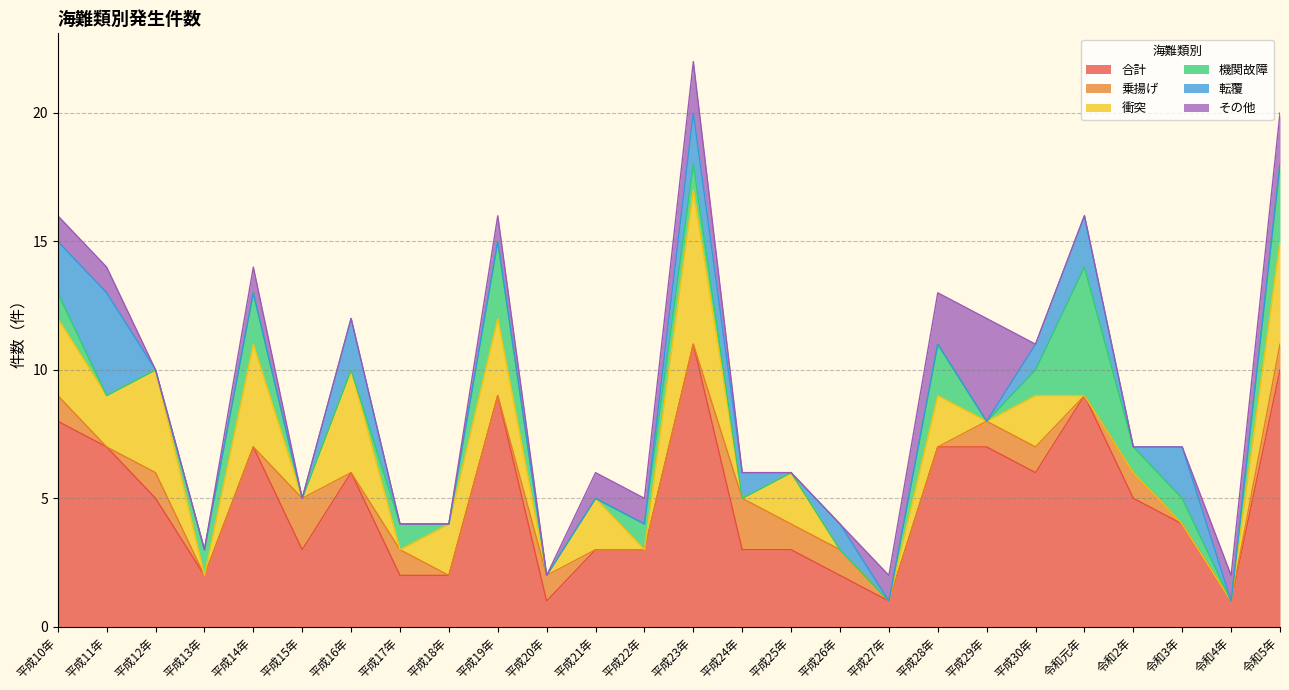

What position from the right is 平成24年?

12